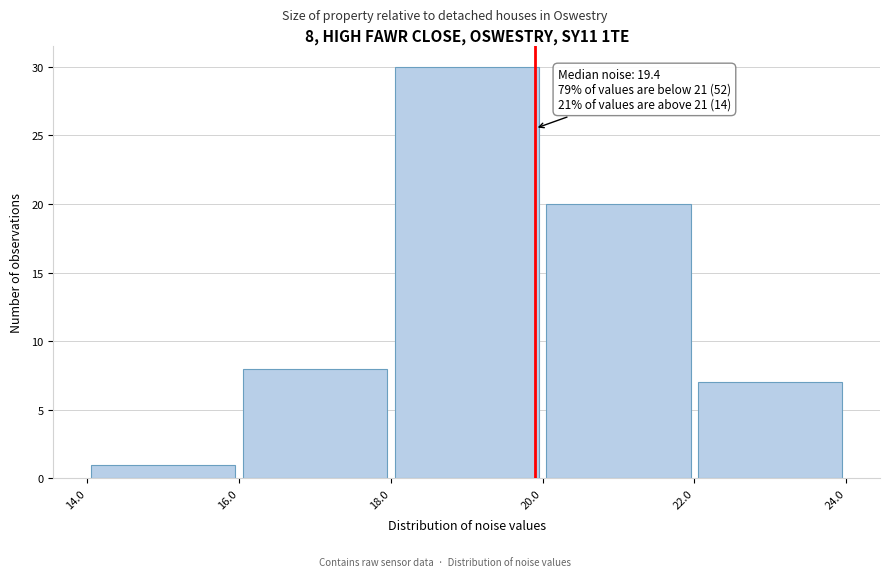

Which range on the x-axis has the tallest bar?

18.0 to 20.0